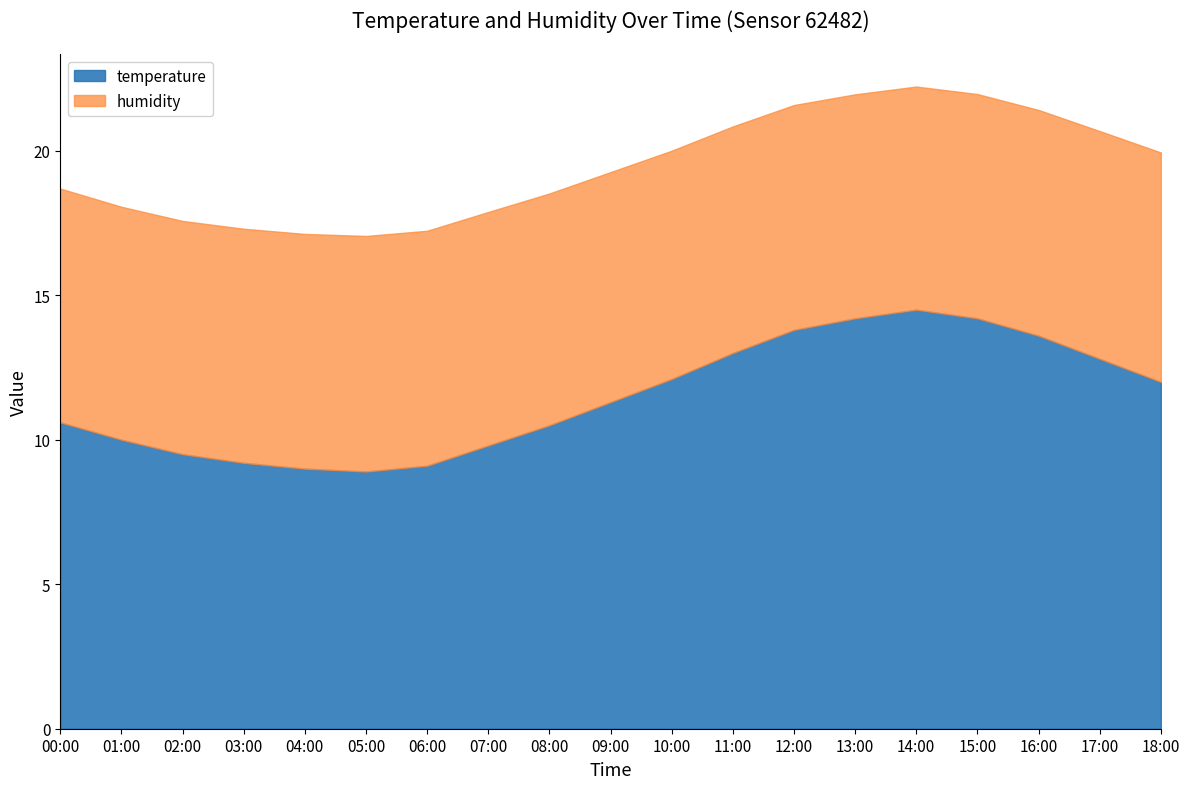

Read the temperature value at 16:00.

13.6